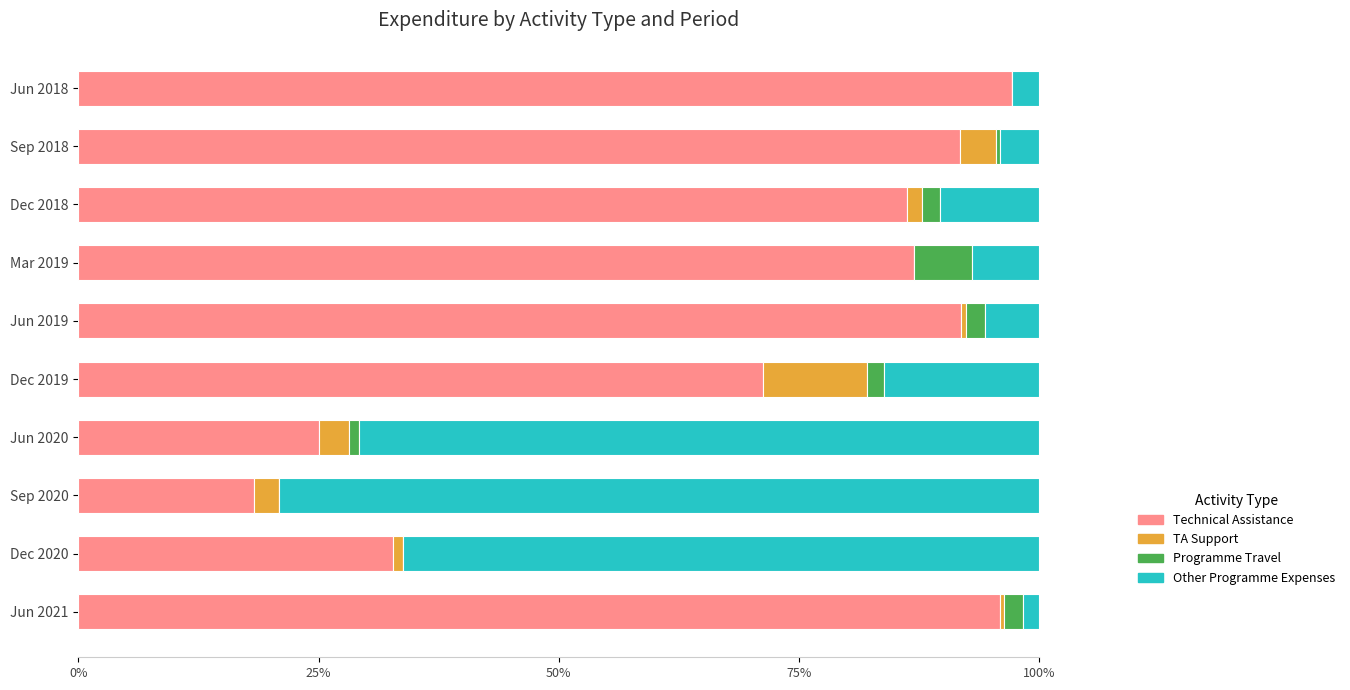

True or false: Technical Assistance has a value of 126.6 at Mar 2019.

False